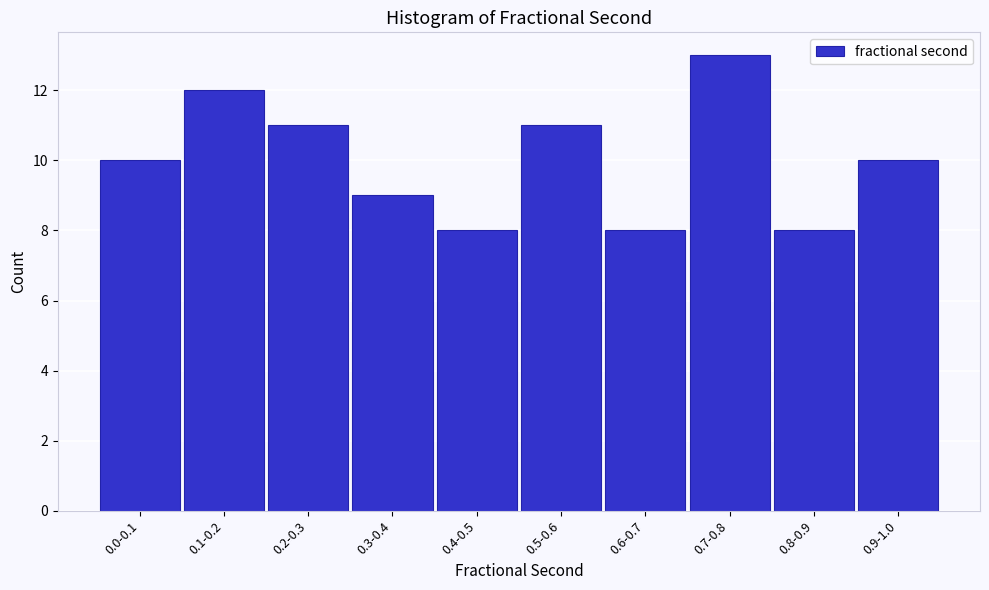

Reading left to right, transcribe all the data shown in this chart.

10	12	11	9	8	11	8	13	8	10